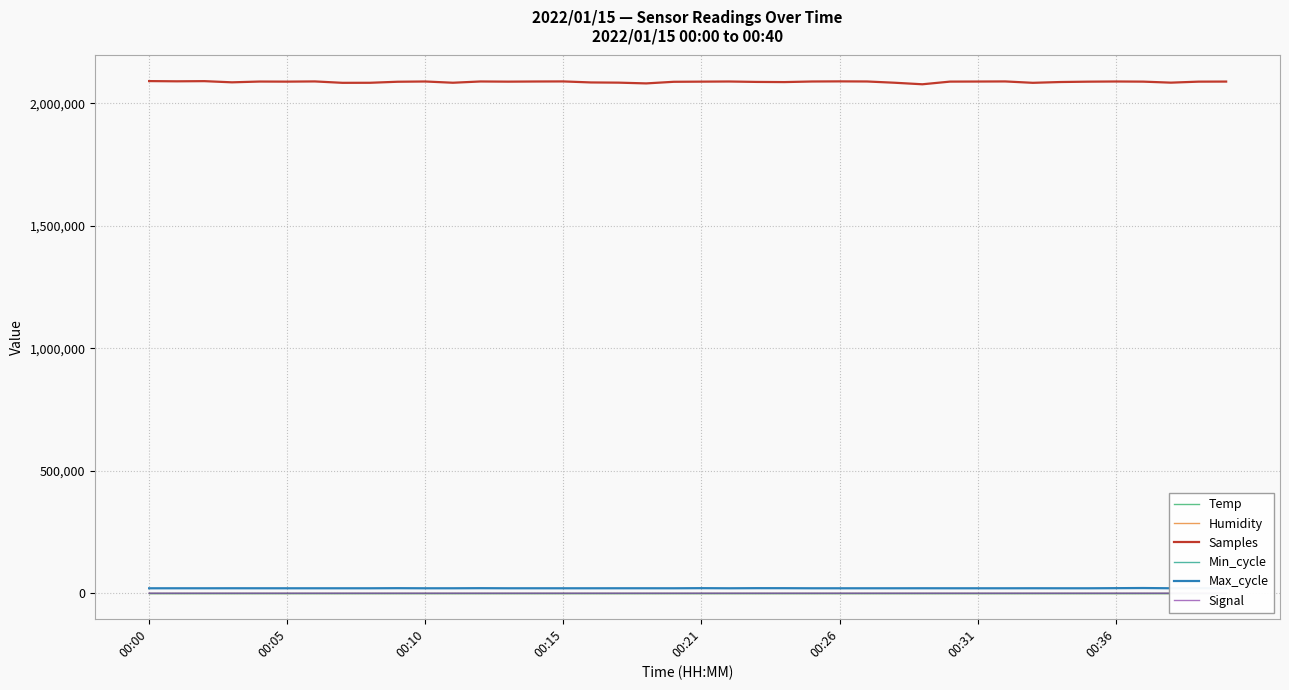

Reading right to left, transcribe all the data shown in this chart.

Temp: 6.0	6.0	6.0	5.9	5.9	5.9	5.9	5.9	5.9	5.9	5.9	5.9	5.9	5.9	5.9	5.9	5.9	5.9	5.9	5.8	5.8	5.8	5.8	5.8	5.8	5.7	5.7	5.7	5.7	5.7	5.6	5.6	5.6	5.6	5.6	5.6	5.6	5.6	5.6	5.7
Humidity: 99.9	99.9	99.9	99.9	99.9	99.9	99.9	99.9	99.9	99.9	99.9	99.9	99.9	99.9	99.9	99.9	99.9	99.9	99.9	99.9	99.9	99.9	99.9	99.9	99.9	99.9	99.9	99.9	99.9	99.9	99.9	99.9	99.9	99.9	99.9	99.9	99.9	99.9	99.9	99.9
Samples: 2088140.0	2087826.0	2083728.0	2087863.0	2088462.0	2087751.0	2086275.0	2083049.0	2088674.0	2088282.0	2087965.0	2077086.0	2083344.0	2088475.0	2088946.0	2088420.0	2086030.0	2086701.0	2088410.0	2087838.0	2087238.0	2080659.0	2083732.0	2084567.0	2088720.0	2088417.0	2087799.0	2088529.0	2083359.0	2088462.0	2087412.0	2083203.0	2083006.0	2088715.0	2087869.0	2088234.0	2085054.0	2089845.0	2089178.0	2090086.0
Min_cycle: 28.0	28.0	28.0	28.0	28.0	28.0	28.0	28.0	28.0	28.0	28.0	28.0	28.0	28.0	28.0	28.0	28.0	28.0	28.0	28.0	28.0	28.0	28.0	28.0	28.0	28.0	28.0	28.0	28.0	28.0	28.0	28.0	28.0	28.0	28.0	28.0	28.0	28.0	28.0	28.0
Max_cycle: 19958.0	20320.0	19967.0	20960.0	20414.0	19909.0	19917.0	20024.0	19909.0	19908.0	19920.0	20004.0	19913.0	19912.0	19909.0	19916.0	20292.0	20387.0	19916.0	20407.0	19920.0	19977.0	19994.0	19913.0	19915.0	19948.0	19916.0	20340.0	19933.0	19912.0	20331.0	19924.0	19913.0	19920.0	19919.0	19952.0	20010.0	19913.0	19951.0	19913.0
Signal: -72.0	-72.0	-72.0	-72.0	-72.0	-72.0	-72.0	-72.0	-72.0	-72.0	-72.0	-72.0	-72.0	-72.0	-72.0	-72.0	-72.0	-72.0	-72.0	-71.0	-72.0	-72.0	-72.0	-72.0	-72.0	-72.0	-72.0	-72.0	-72.0	-72.0	-72.0	-72.0	-72.0	-72.0	-72.0	-72.0	-72.0	-72.0	-72.0	-72.0